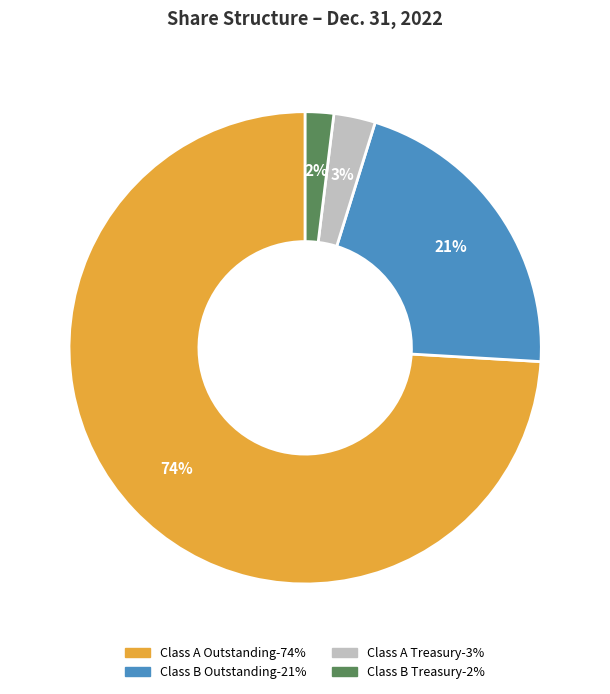

Is Class A Treasury the majority of the pie?

No